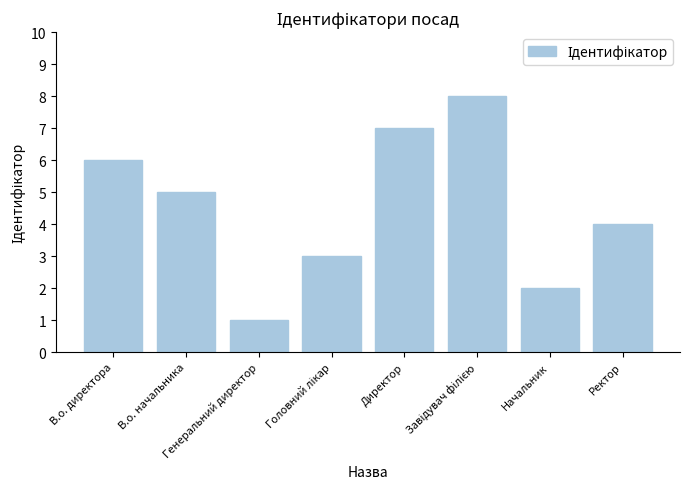

What is the label of the 2nd bar from the left?

В.о. начальника